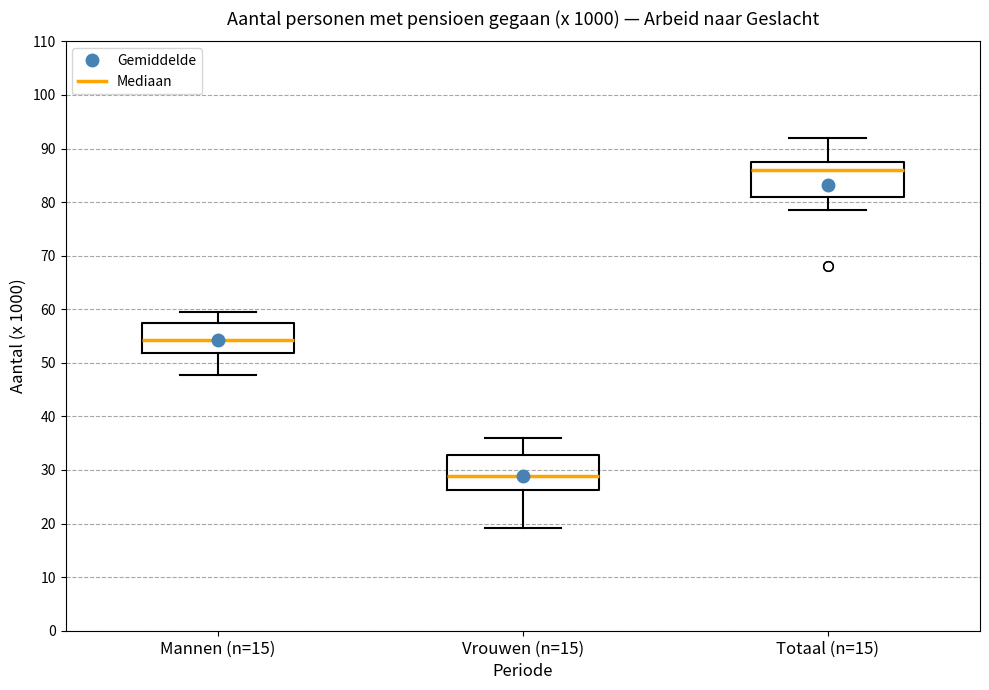

Where does the upper whisker of the box for Mannen (n=15) end on the y-axis? The values are not printed on the chart, so give them approximately, as read against the axis.

59